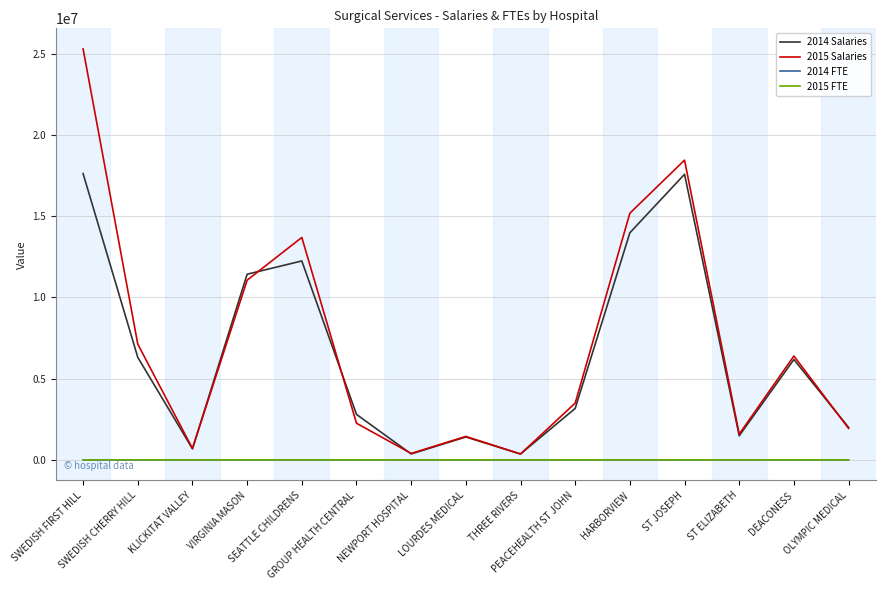

At which category is the sum across all series the highest?

SWEDISH FIRST HILL